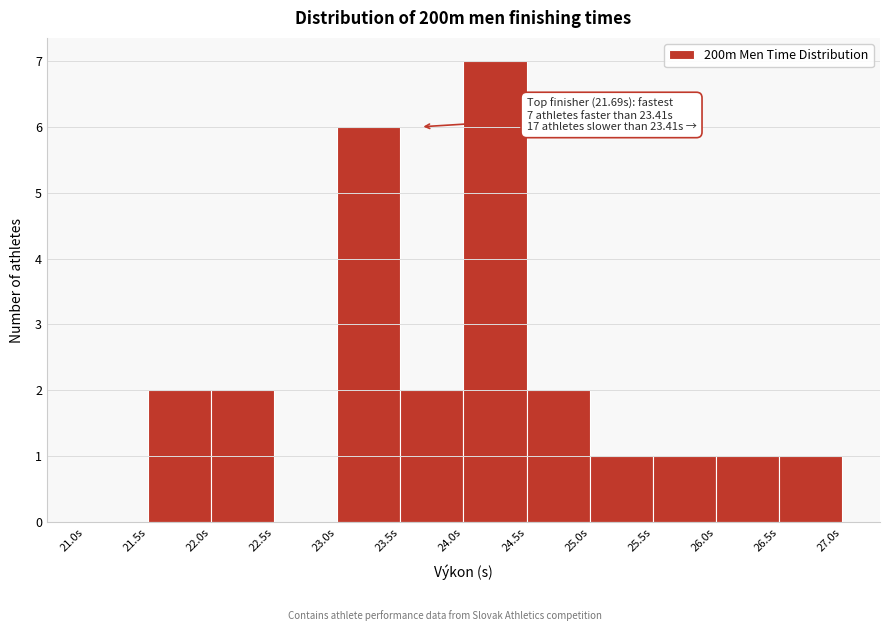

Which range on the x-axis has the tallest bar?

24.0 to 24.5